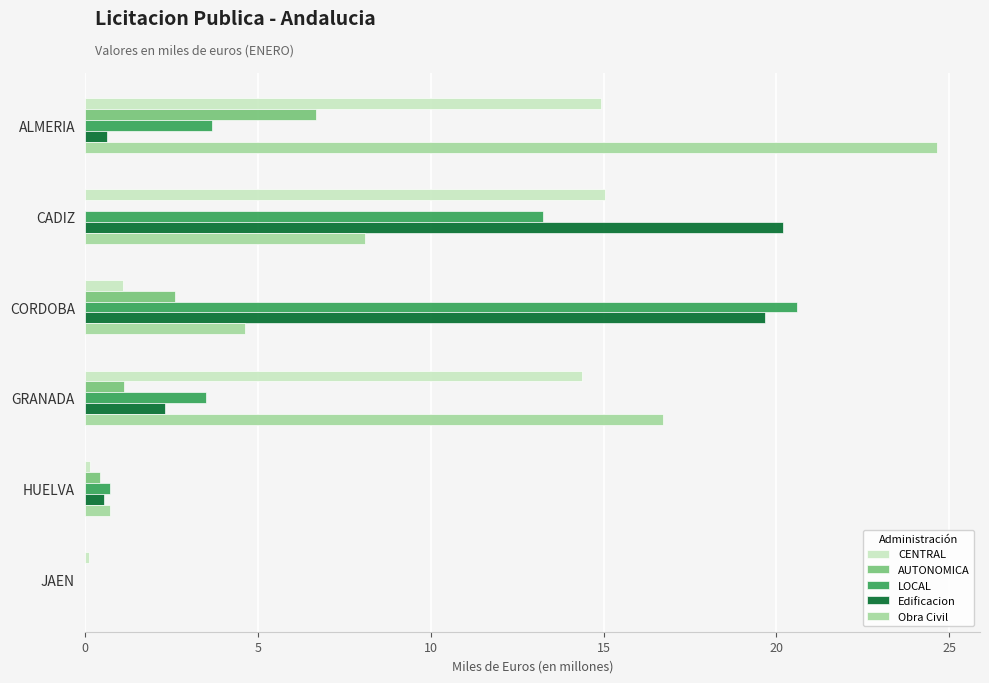

What is the greatest value displayed?

24.7